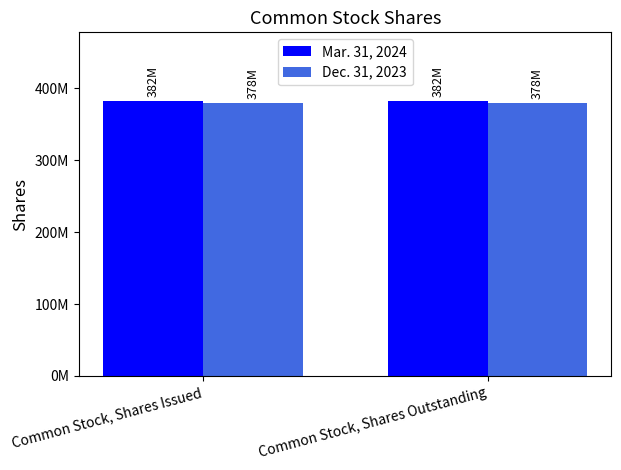

List the series in order of their peak value, lowest first.

Dec. 31, 2023, Mar. 31, 2024